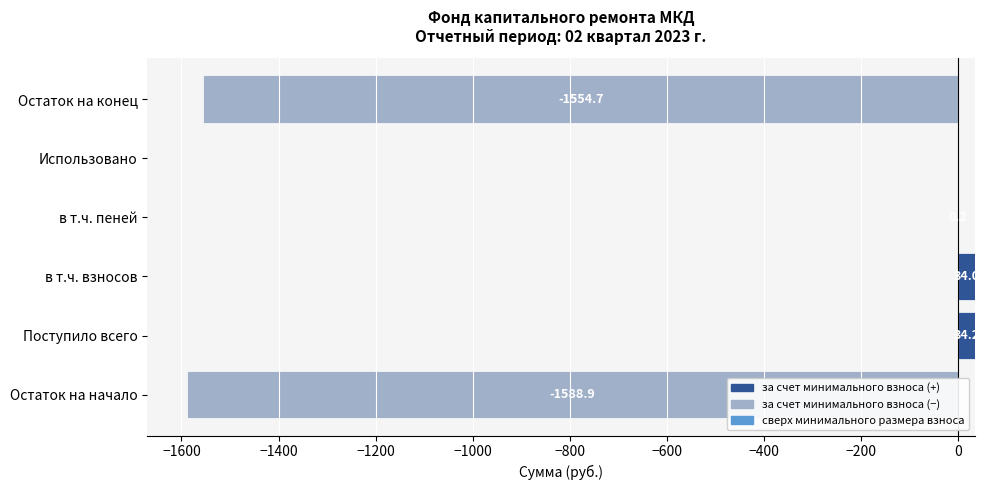

Is it true that за счет минимального взноса (отриц.) equals -969.1 at Использовано?

False